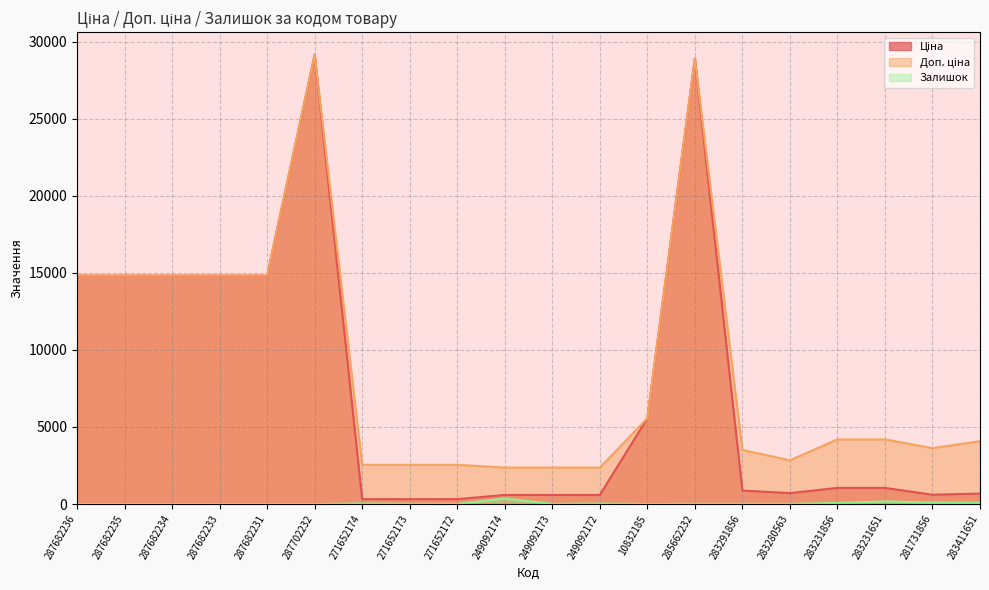

What are all the series names shown in the legend?

Ціна, Доп. ціна, Залишок